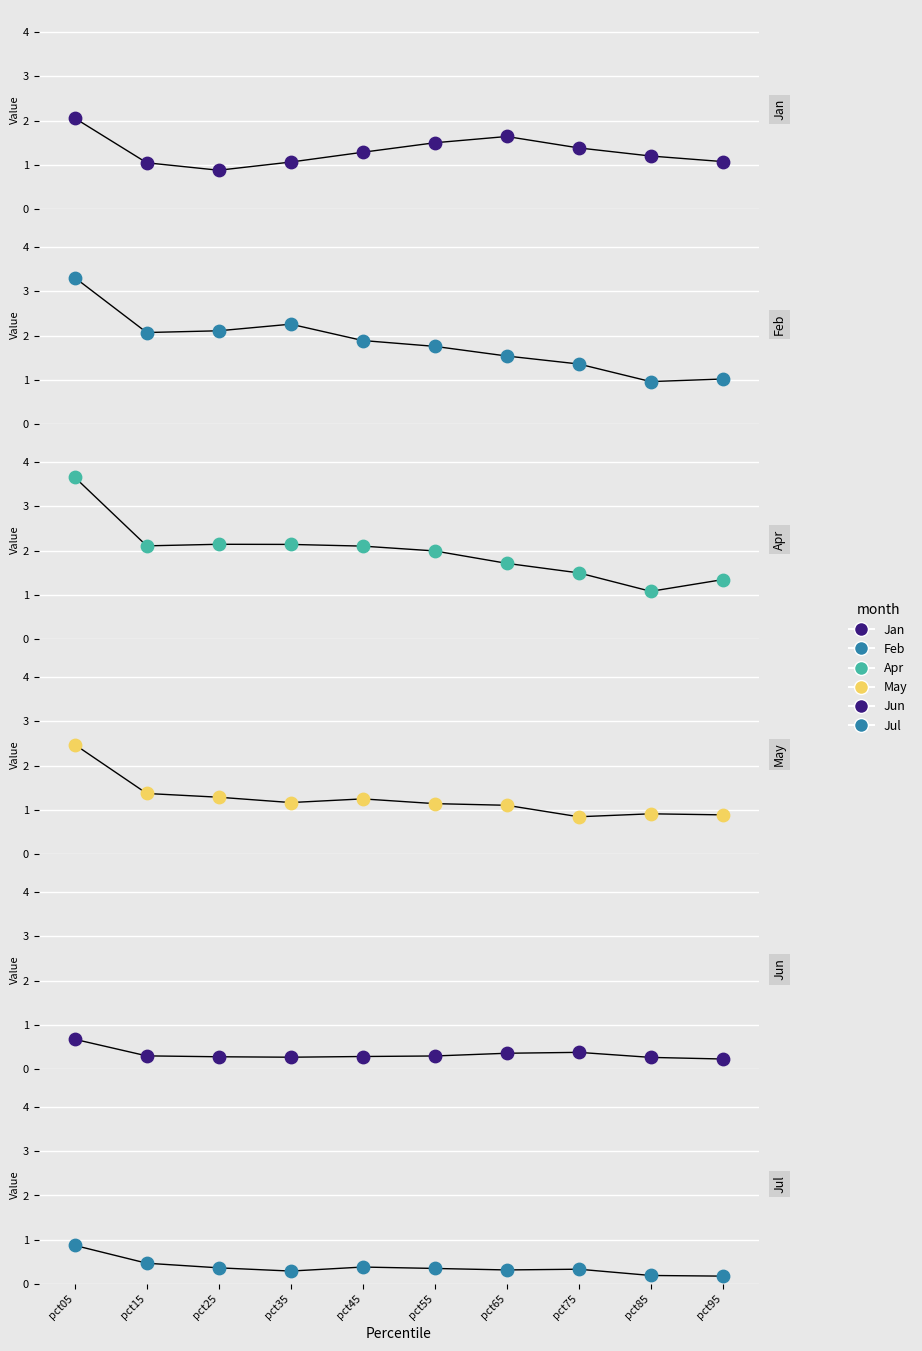

What is the total value across all series at pct55?

7.0